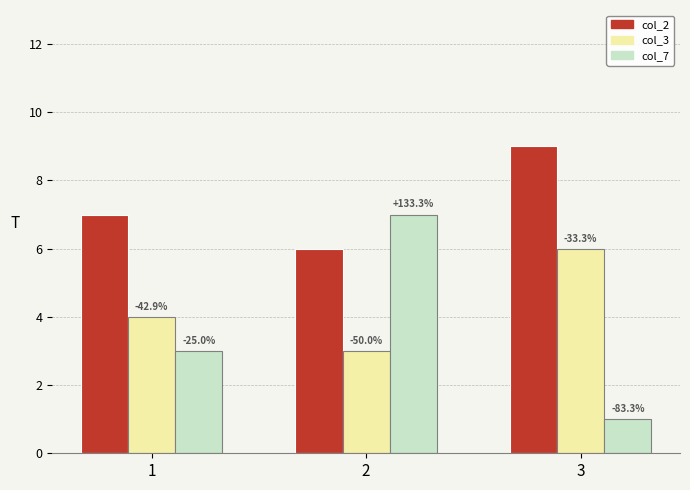

Is it true that col_2 equals 2 at 2?

False